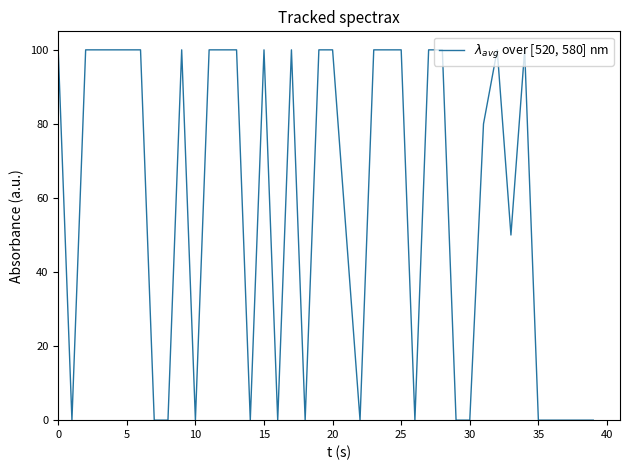

What is the greatest value displayed?

100